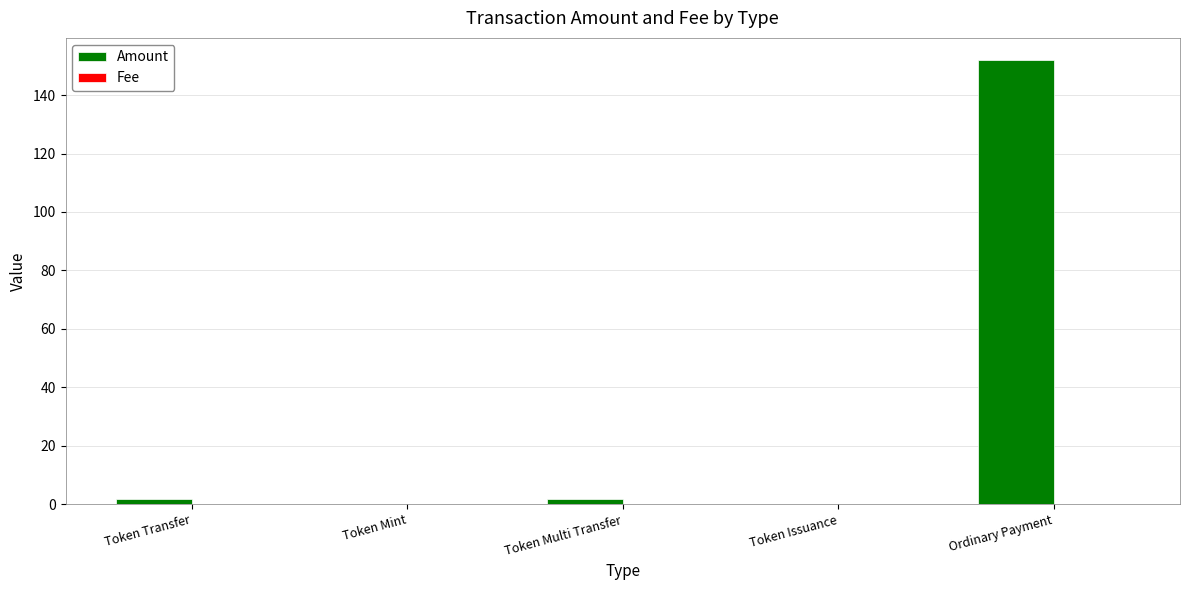

Which label corresponds to the largest value in the chart?

Ordinary Payment